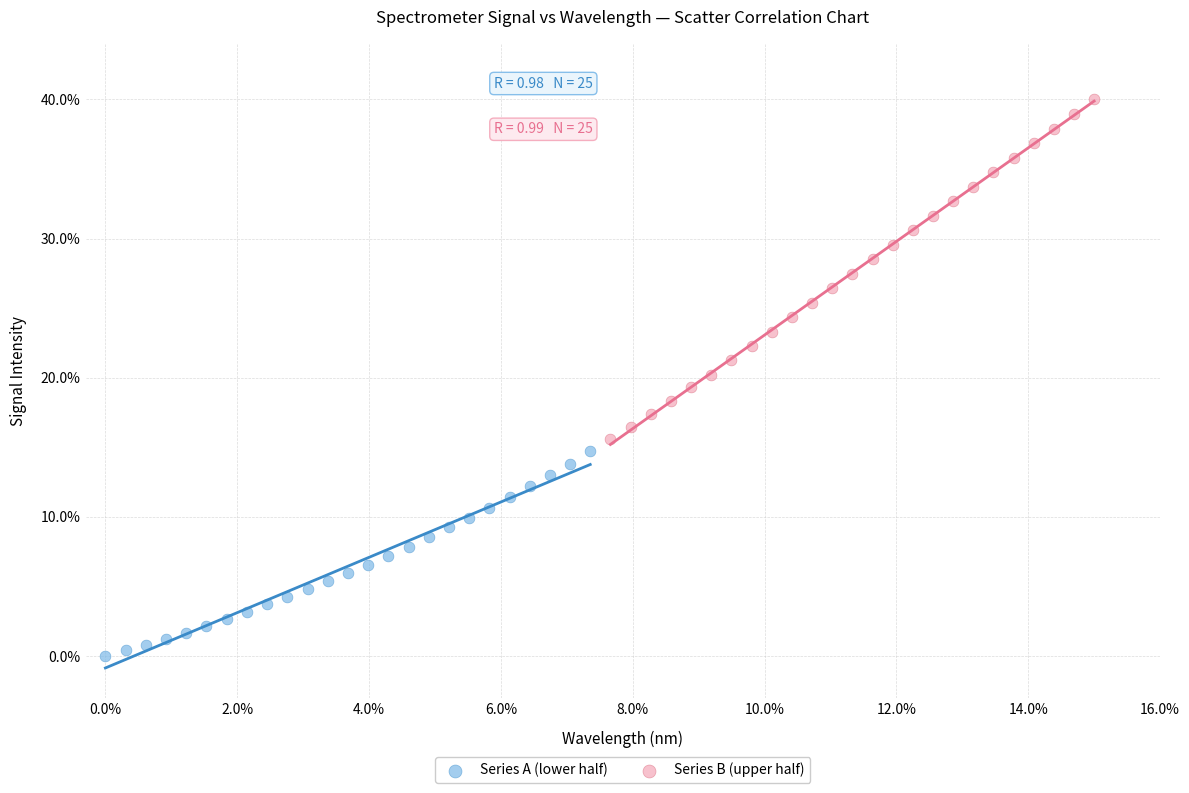

Which series contains the highest Y value?

Series B (upper half)